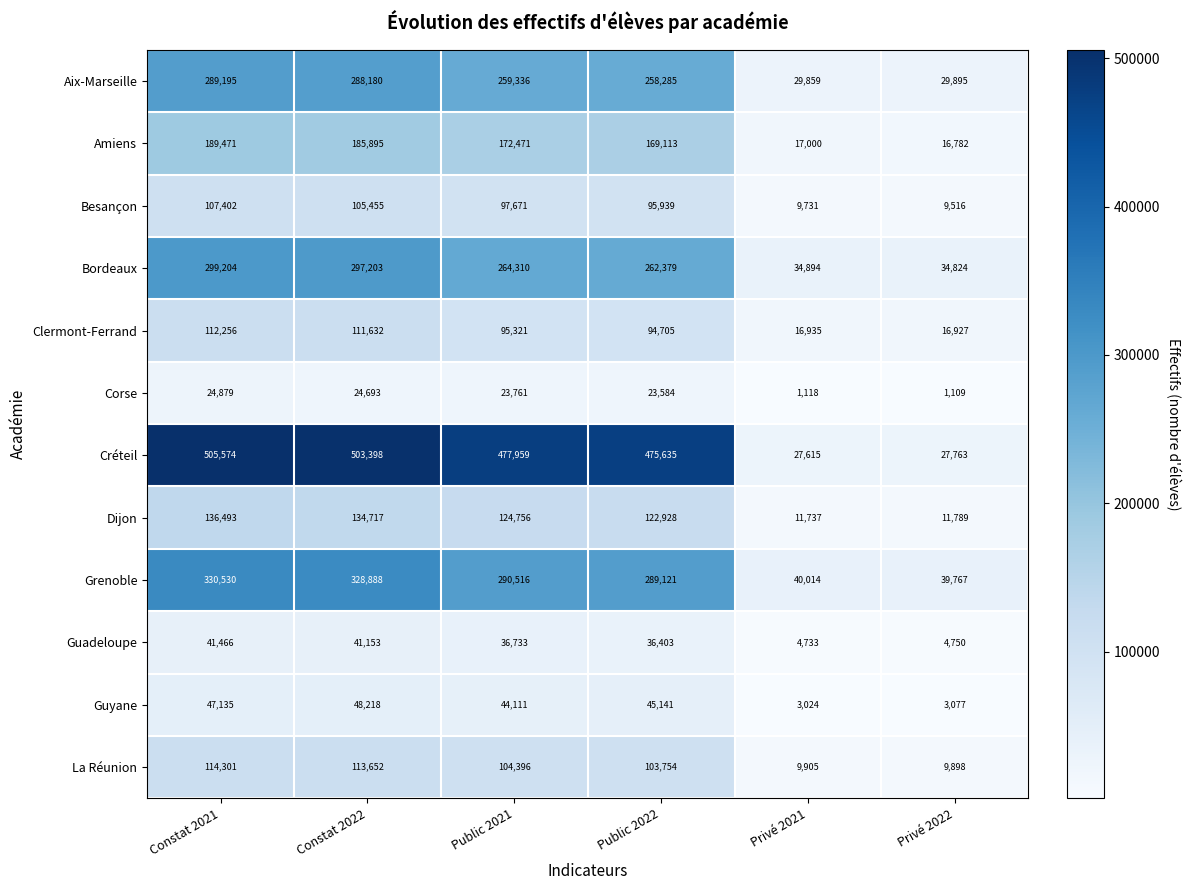

Which series has the widest spread of values?

Créteil